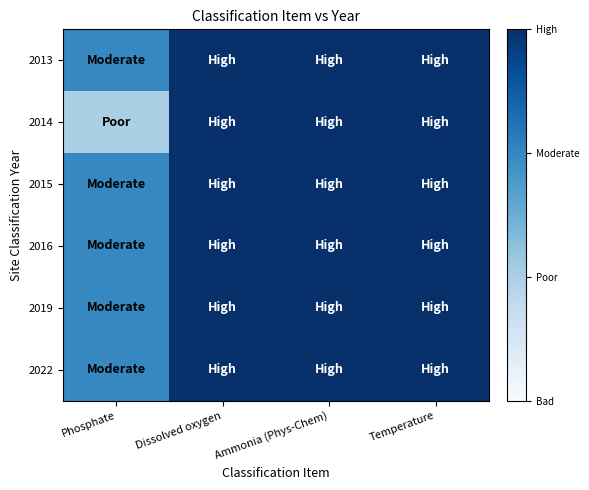

Reading left to right, what are all the values shown in this chart?

2013: Phosphate=2	Dissolved oxygen=3	Ammonia (Phys-Chem)=3	Temperature=3
2014: Phosphate=1	Dissolved oxygen=3	Ammonia (Phys-Chem)=3	Temperature=3
2015: Phosphate=2	Dissolved oxygen=3	Ammonia (Phys-Chem)=3	Temperature=3
2016: Phosphate=2	Dissolved oxygen=3	Ammonia (Phys-Chem)=3	Temperature=3
2019: Phosphate=2	Dissolved oxygen=3	Ammonia (Phys-Chem)=3	Temperature=3
2022: Phosphate=2	Dissolved oxygen=3	Ammonia (Phys-Chem)=3	Temperature=3